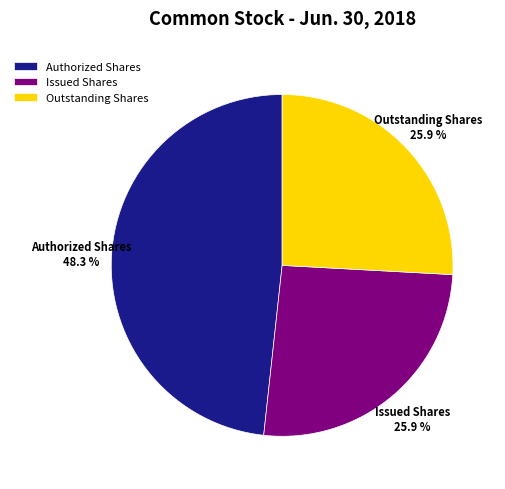

Which category has the biggest portion of the pie?

Authorized Shares